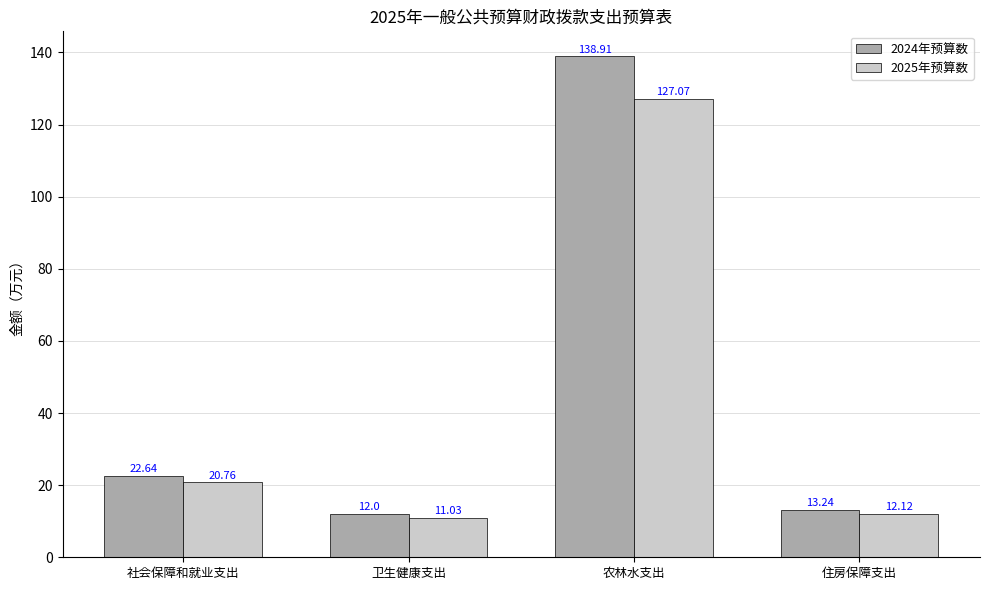

Where does the 2025年预算数 series first go above 20?

社会保障和就业支出